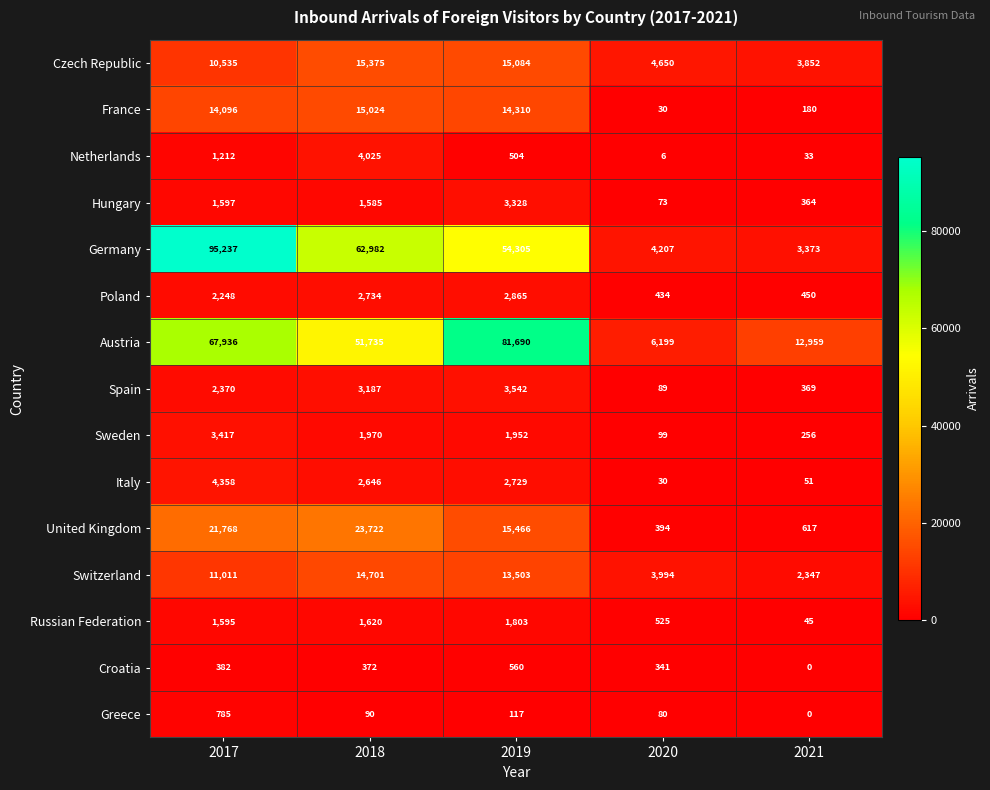

Where is Czech Republic nearest to the value 9613?

2017